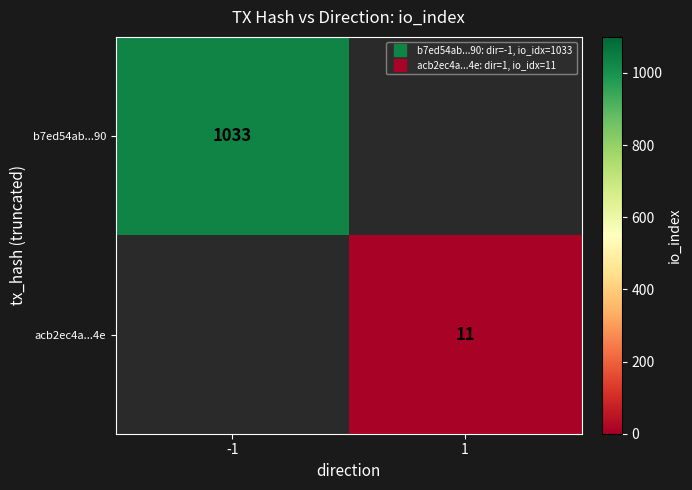

Rank the series by their maximum value, from highest to lowest.

b7ed54ab...90, acb2ec4a...4e